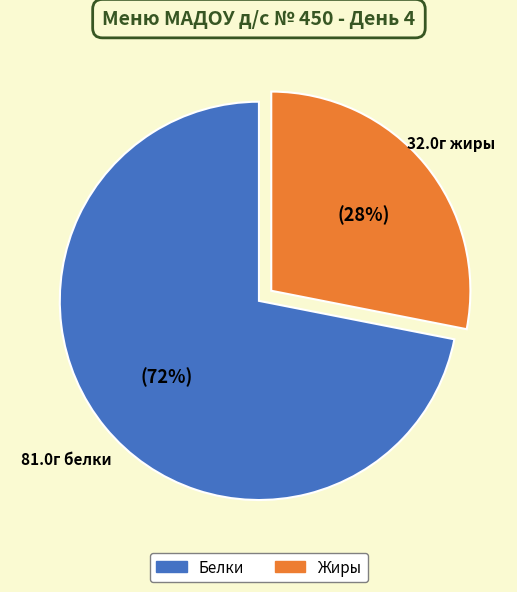

To the nearest percent, what is the average slice percentage?

50%